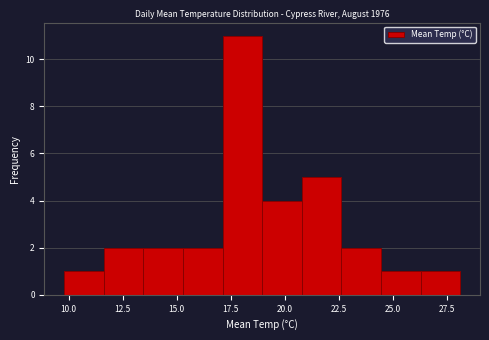

Read against the x-axis, roughly where is the centre of the tallest bar?

18.0